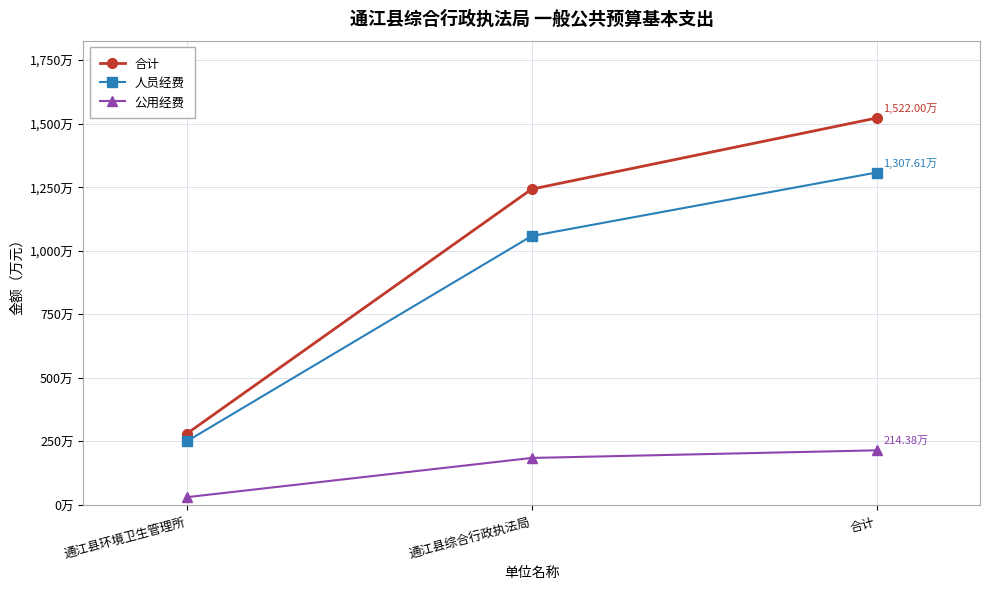

What is the value of the 合计 point at the 3rd from the left?

1522.0